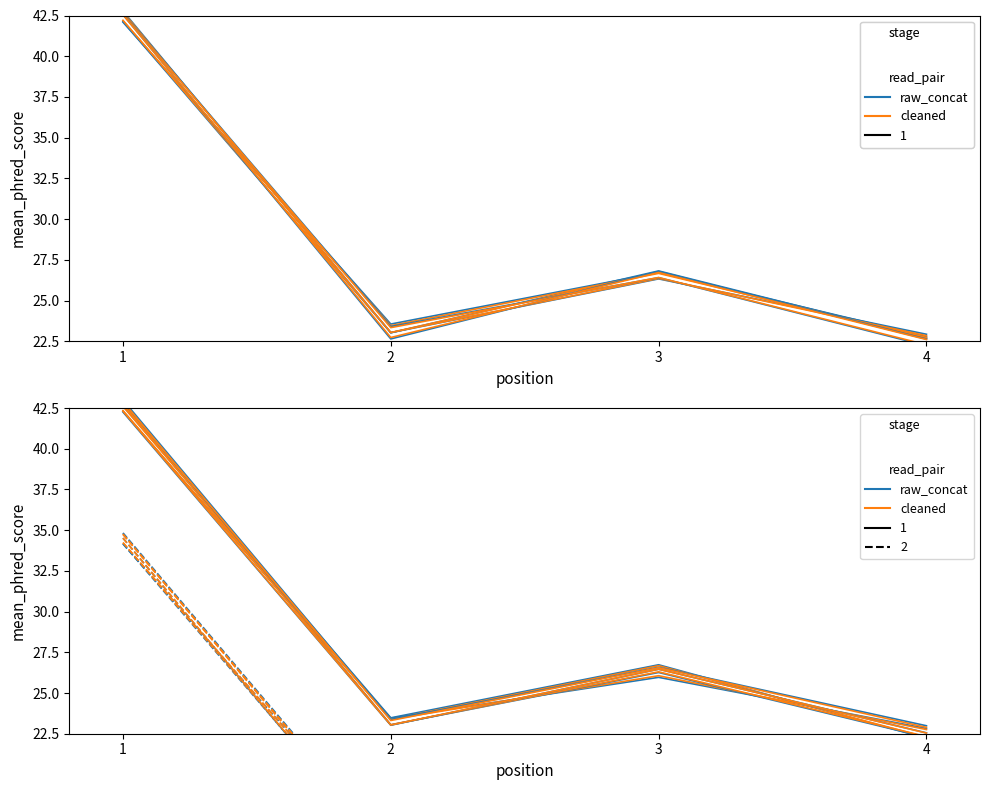

Is this an area chart (filled region under the line)?

No